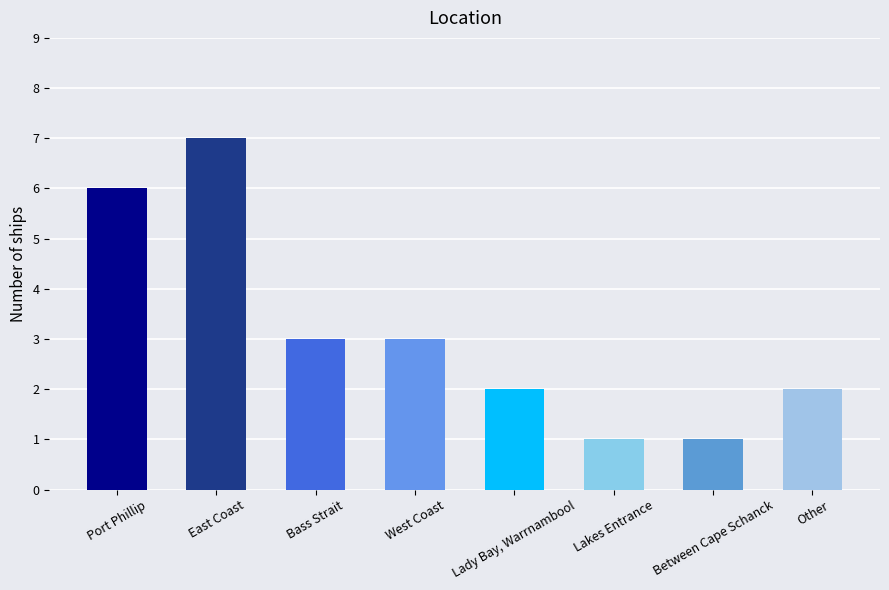

What is the sum of all values?

25